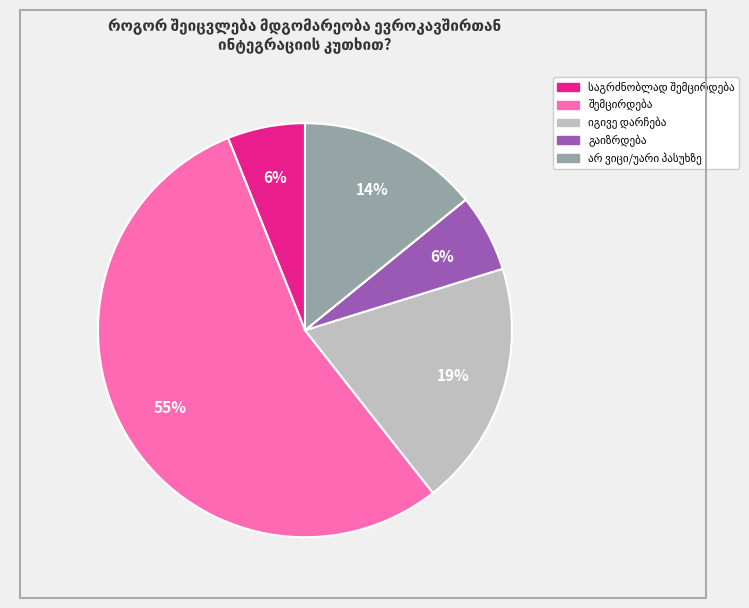

Does any single category account for the majority?

Yes